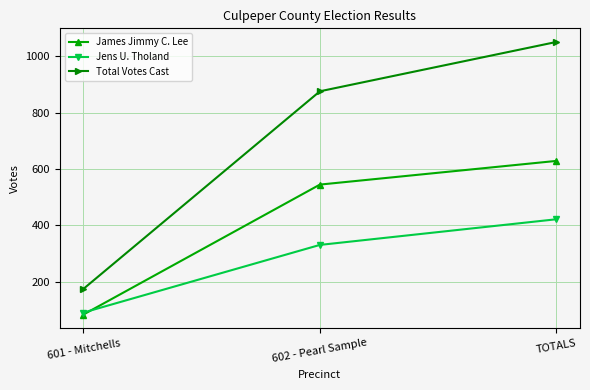

What is the value of the James Jimmy C. Lee point at the 2nd from the left?

545